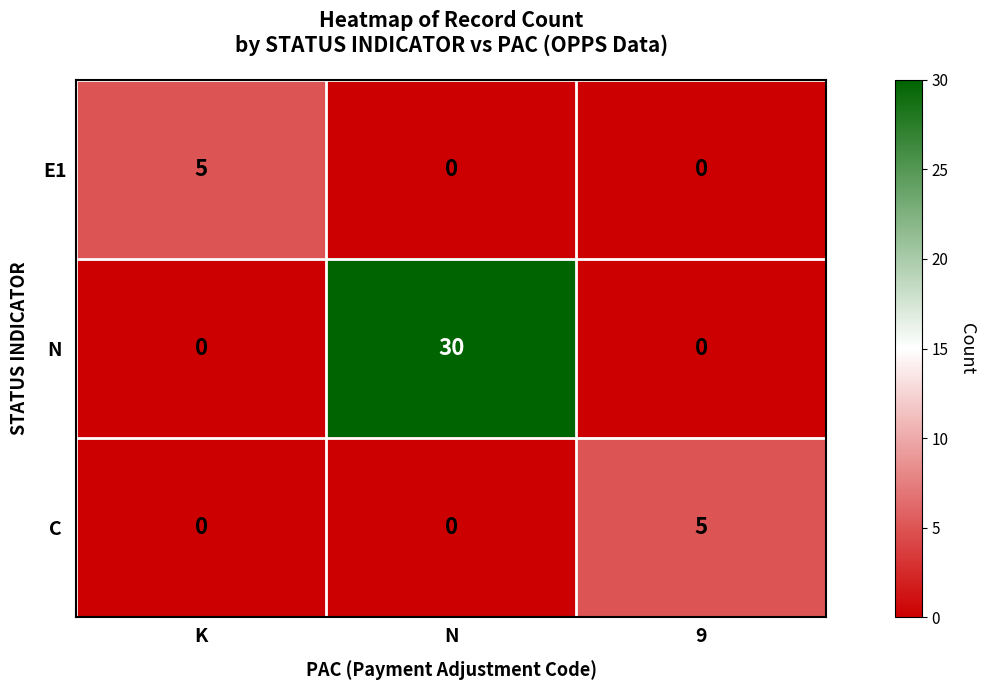

What is the difference between the maximum and minimum values in the C  series?

5